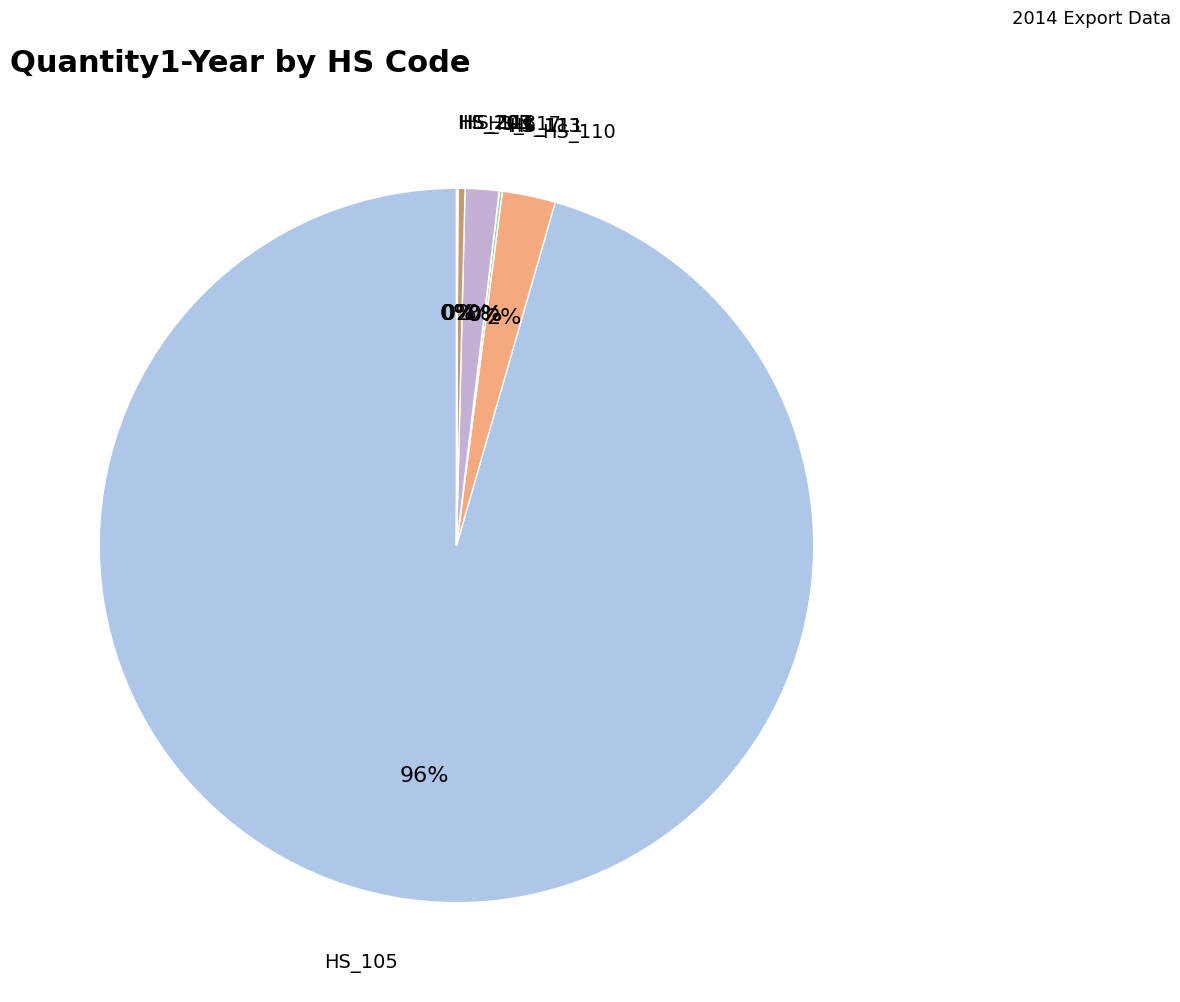

Which category has the biggest portion of the pie?

HS_105